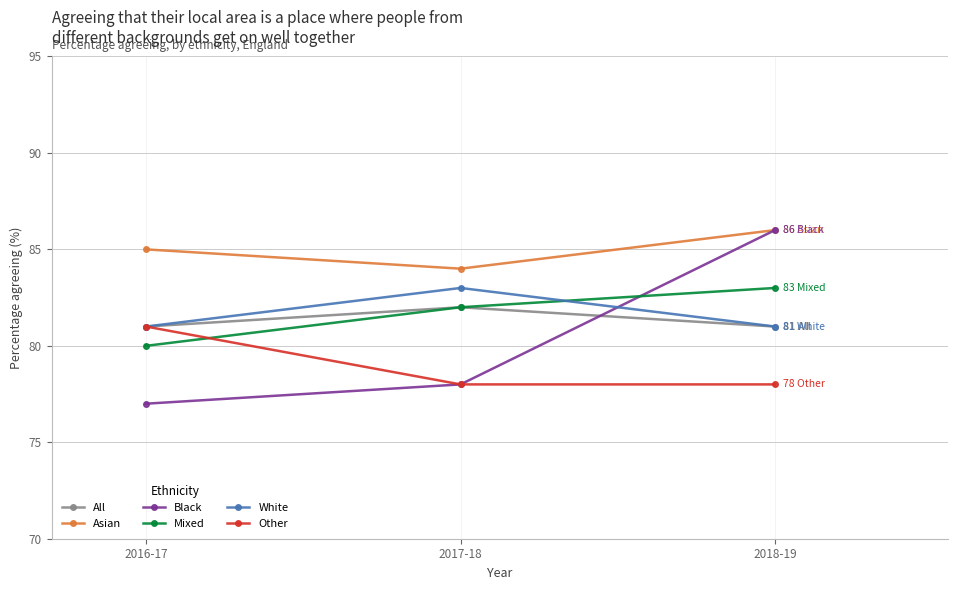

How many series are shown in this chart?

6